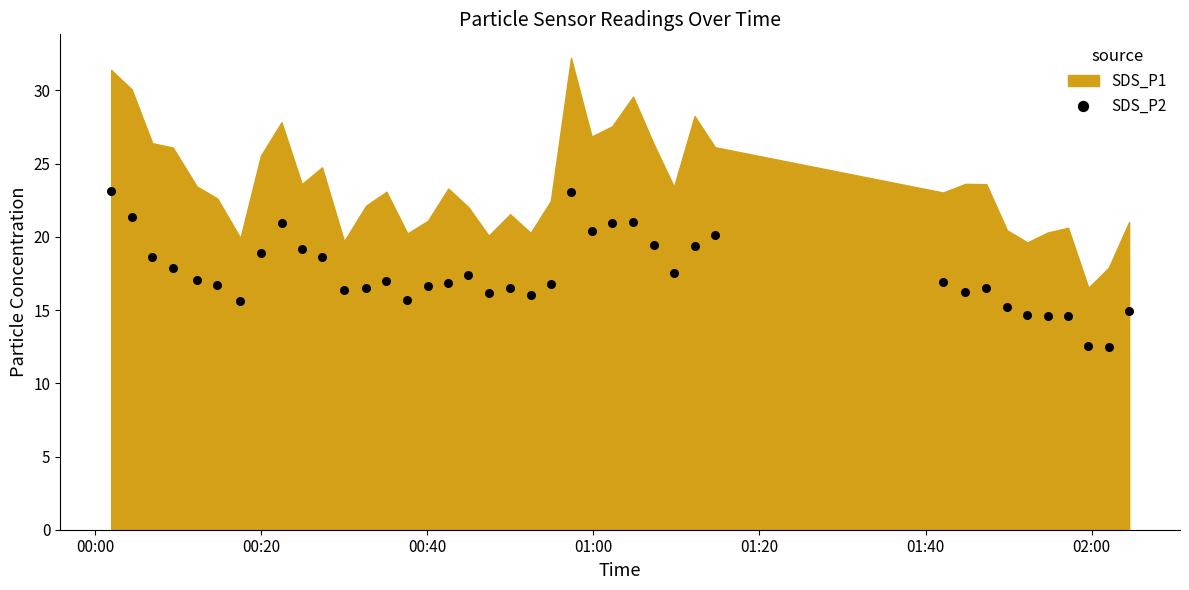

What is the range of Y values (max minus min)?

10.6